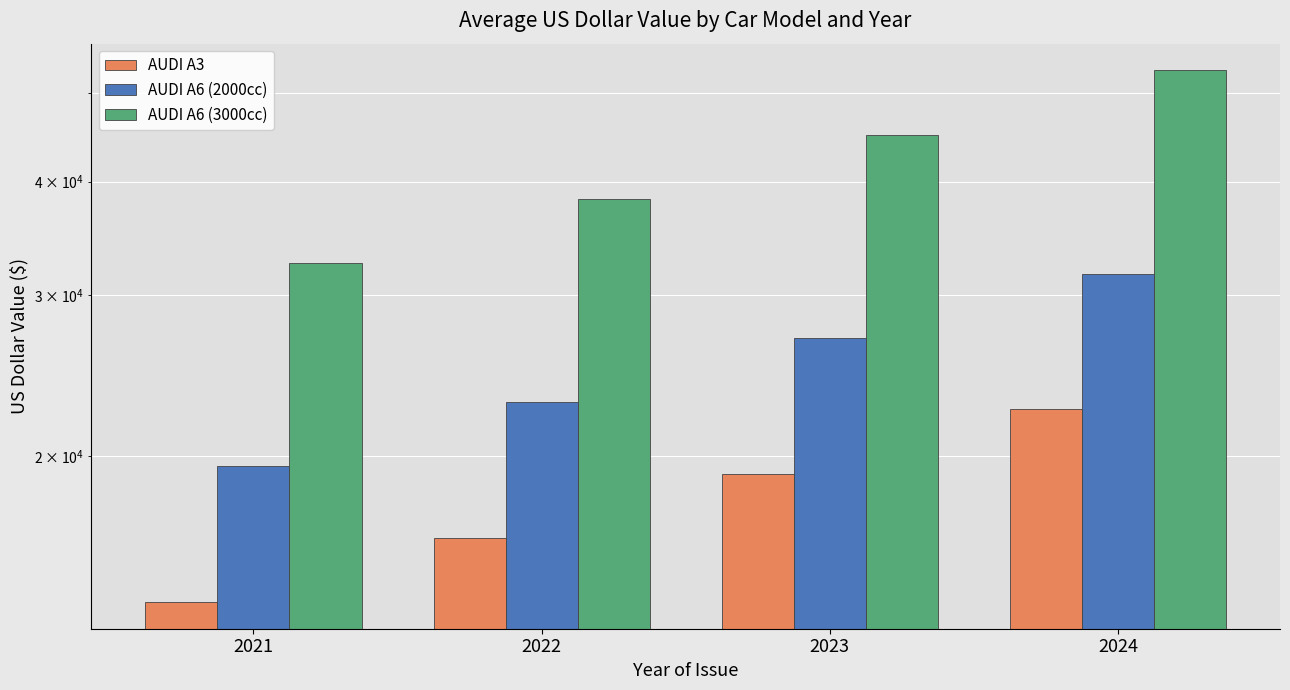

Reading right to left, extract all data points from this chart.

AUDI A3: 22500.0	19125.0	16256.2	13817.6
AUDI A6 (2000cc): 31707.0	26951.0	22908.3	19473.5
AUDI A6 (3000cc): 53000.0	45050.0	38292.5	32549.0